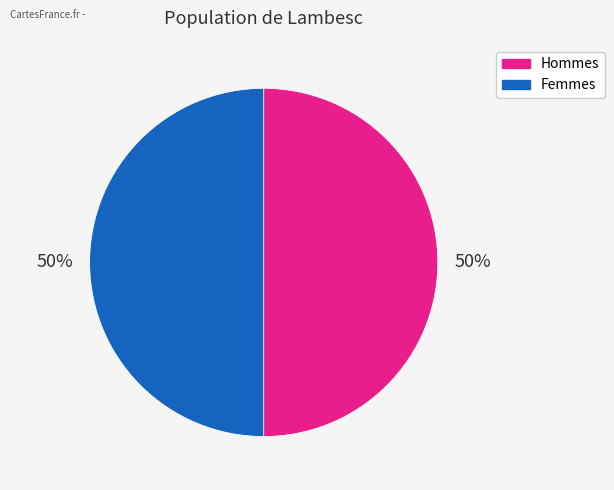

To the nearest percent, what portion does Hommes represent?

50%